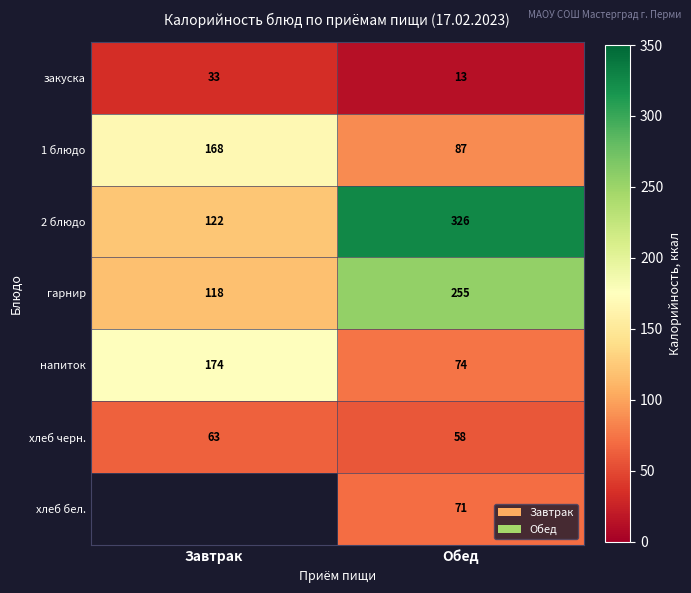

At which label does 1 блюдо reach its peak?

Завтрак